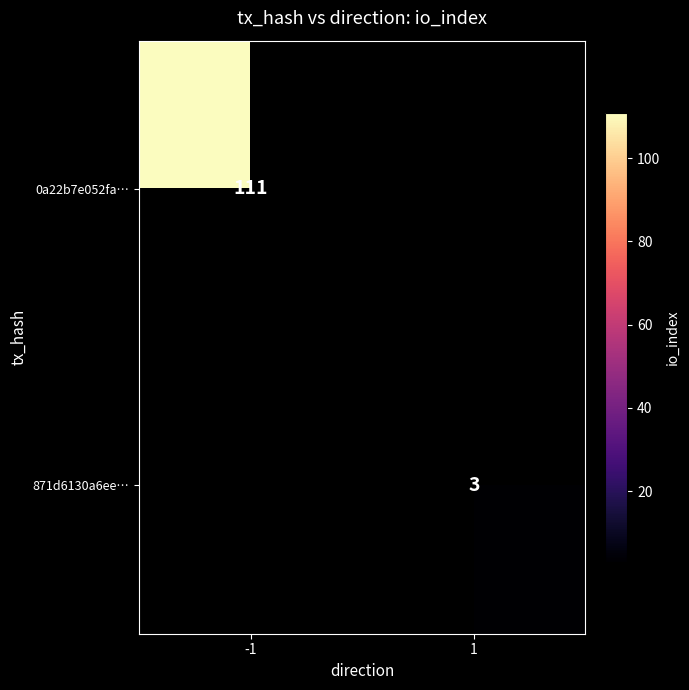

The value of 0a22b7e052fa… at -1 is 111. True or false?

True